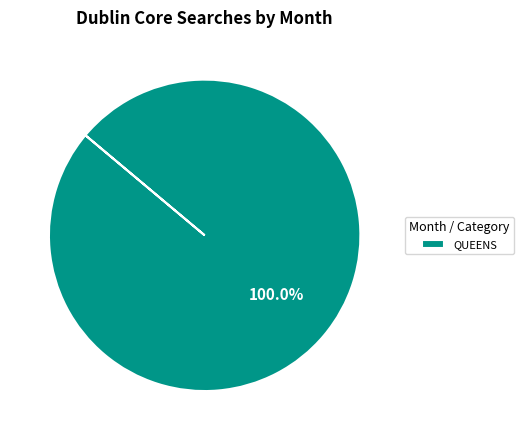

Which slice represents more than half of the pie?

QUEENS